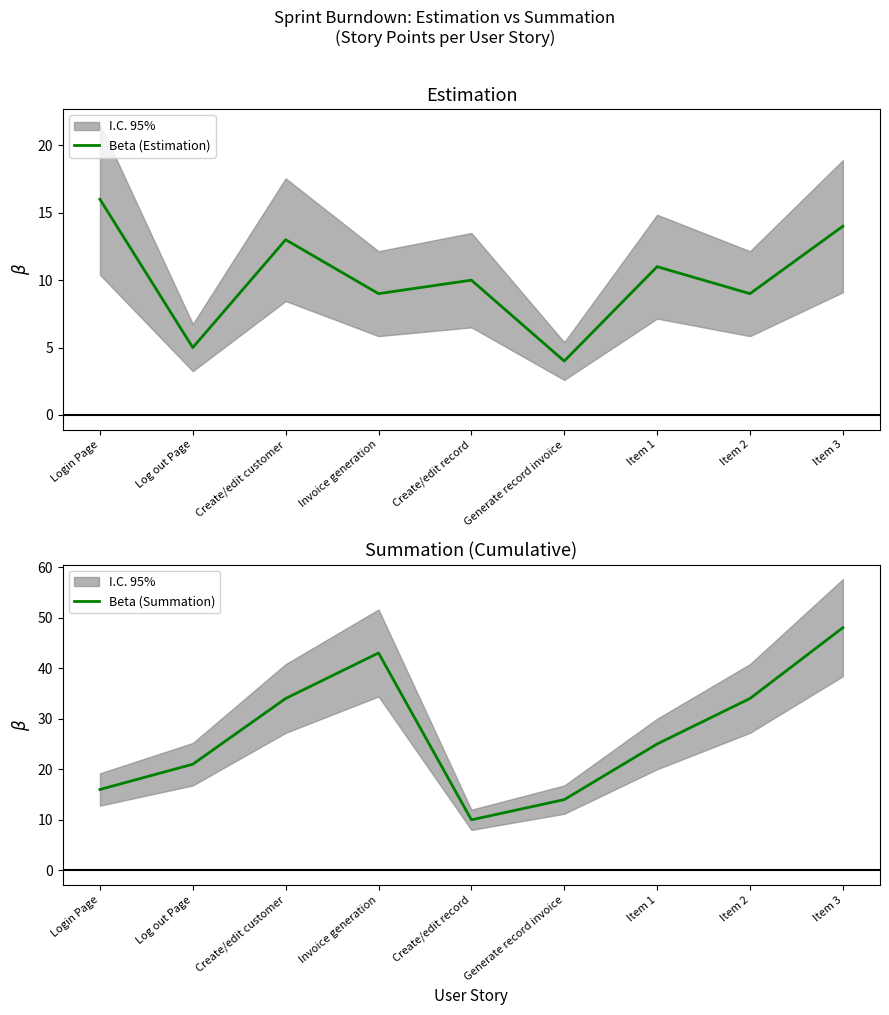

What is the sum of the Beta (Estimation) values at Item 2 and Log out Page?

14